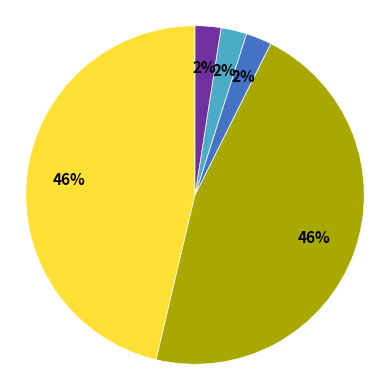

To the nearest percent, what is the average slice percentage?

20%